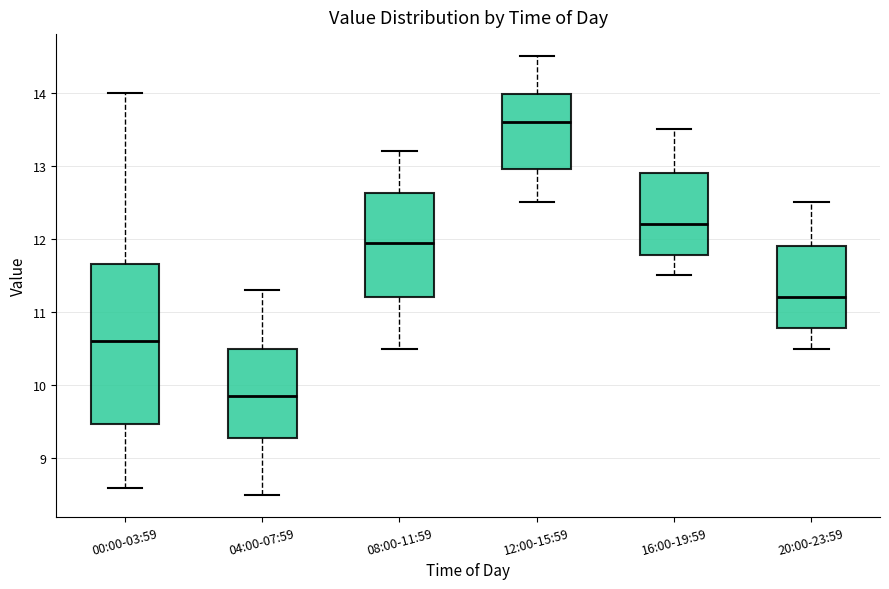

Where does the lower whisker of the box for 12:00-15:59 end on the y-axis? The values are not printed on the chart, so give them approximately, as read against the axis.

12.5